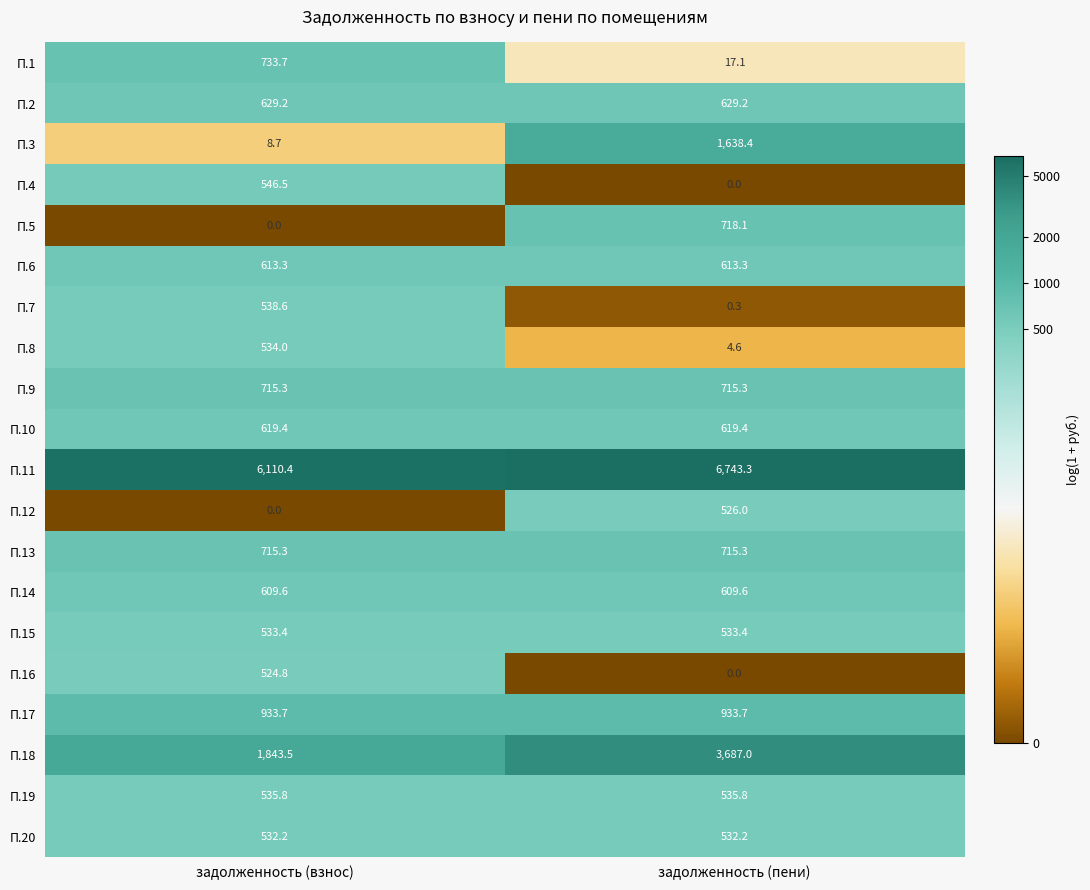

What is the spread (max minus min) of values at задолженность (взнос)?

6110.4